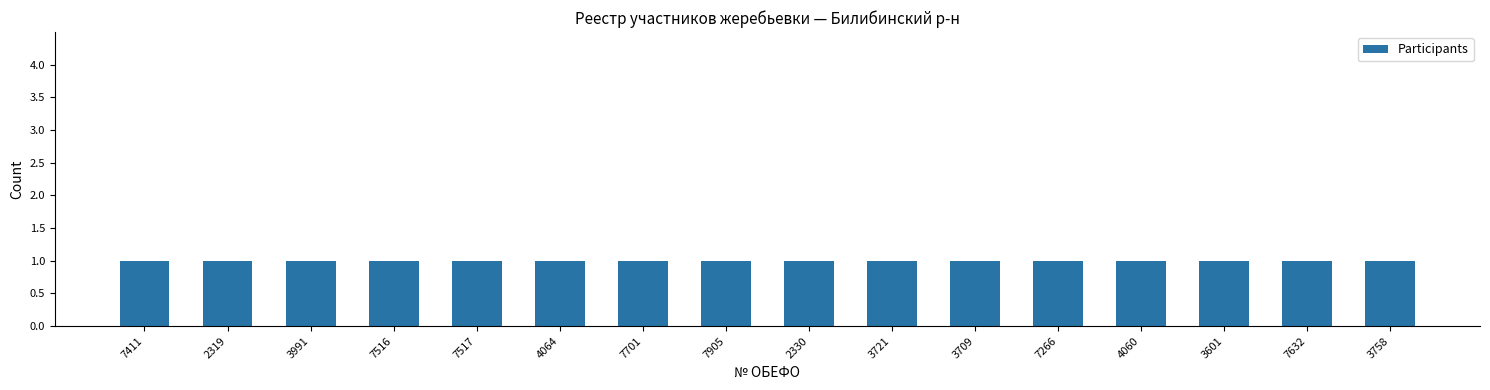

What is the value of the 1st bar from the left?

1